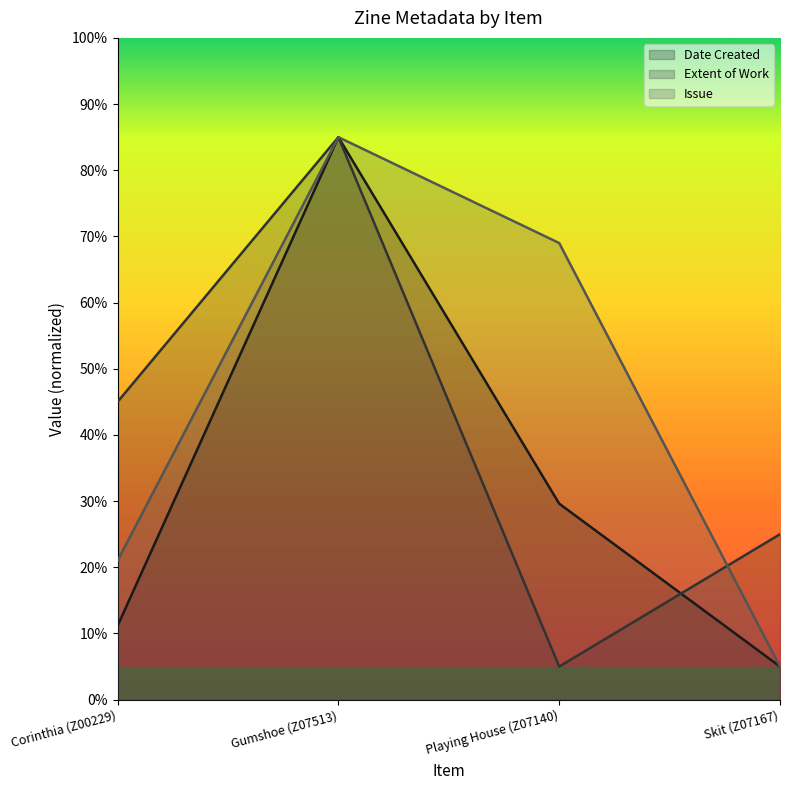

At which category does Date Created reach its first local peak?

Gumshoe (Z07513)